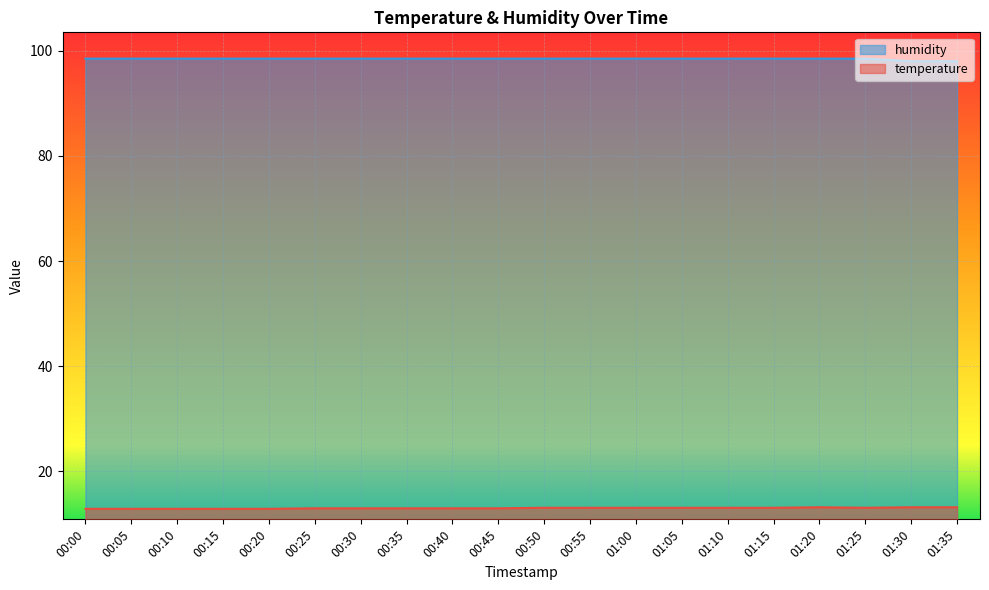

Where does the temperature series first go above 13?

00:50